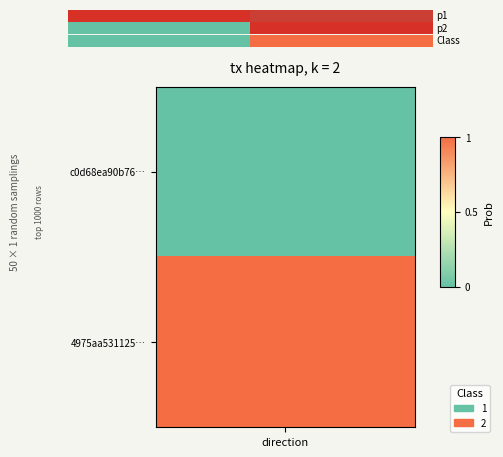

How many values are below 1?

1